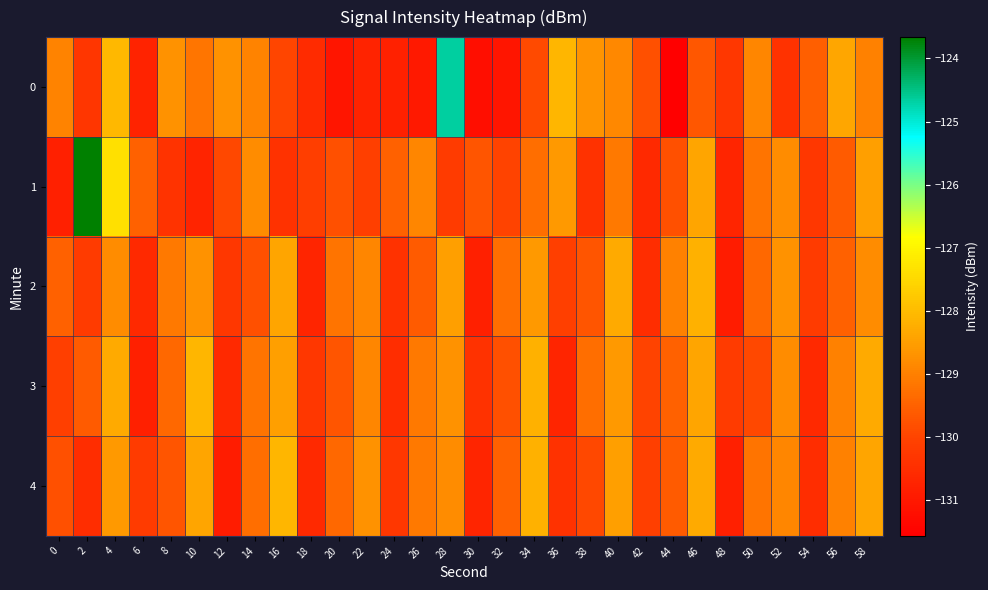

Reading left to right, what are all the values shown in this chart?

0: 0=-129.0	2=-130.3	4=-128.0	6=-130.7	8=-128.7	10=-129.2	12=-128.7	14=-129.0	16=-130.0	18=-130.6	20=-131.1	22=-130.7	24=-130.8	26=-131.0	28=-124.7	30=-131.2	32=-131.0	34=-129.9	36=-128.1	38=-128.7	40=-128.9	42=-129.8	44=-131.6	46=-129.7	48=-130.3	50=-128.9	52=-130.4	54=-129.5	56=-128.4	58=-129.0
1: 0=-130.8	2=-123.7	4=-127.4	6=-129.5	8=-130.4	10=-130.7	12=-129.9	14=-128.8	16=-130.4	18=-130.1	20=-129.8	22=-130.1	24=-129.5	26=-128.9	28=-130.2	30=-129.7	32=-130.0	34=-129.3	36=-128.6	38=-130.4	40=-129.1	42=-130.6	44=-129.8	46=-128.4	48=-130.7	50=-129.2	52=-128.8	54=-130.3	56=-129.6	58=-128.5
2: 0=-129.5	2=-130.2	4=-128.8	6=-130.6	8=-129.1	10=-128.7	12=-130.3	14=-129.8	16=-128.4	18=-130.7	20=-129.2	22=-128.9	24=-130.4	26=-129.6	28=-128.5	30=-130.8	32=-129.3	34=-128.6	36=-130.1	38=-129.7	40=-128.3	42=-130.5	44=-129.0	46=-128.2	48=-130.9	50=-129.4	52=-128.7	54=-130.2	56=-129.5	58=-128.8
3: 0=-130.1	2=-129.6	4=-128.3	6=-130.8	8=-129.4	10=-128.1	12=-130.6	14=-129.2	16=-128.5	18=-130.3	20=-129.7	22=-128.9	24=-130.5	26=-129.1	28=-128.7	30=-130.4	32=-129.8	34=-128.2	36=-130.7	38=-129.3	40=-128.6	42=-130.0	44=-129.5	46=-128.4	48=-130.2	50=-129.9	52=-128.8	54=-130.6	56=-129.0	58=-128.3
4: 0=-129.8	2=-130.5	4=-128.6	6=-130.2	8=-129.7	10=-128.4	12=-130.9	14=-129.3	16=-128.1	18=-130.6	20=-129.4	22=-128.7	24=-130.3	26=-129.1	28=-128.8	30=-130.7	32=-129.5	34=-128.2	36=-130.4	38=-129.9	40=-128.5	42=-130.1	44=-129.6	46=-128.3	48=-130.8	50=-129.2	52=-128.9	54=-130.5	56=-129.0	58=-128.4